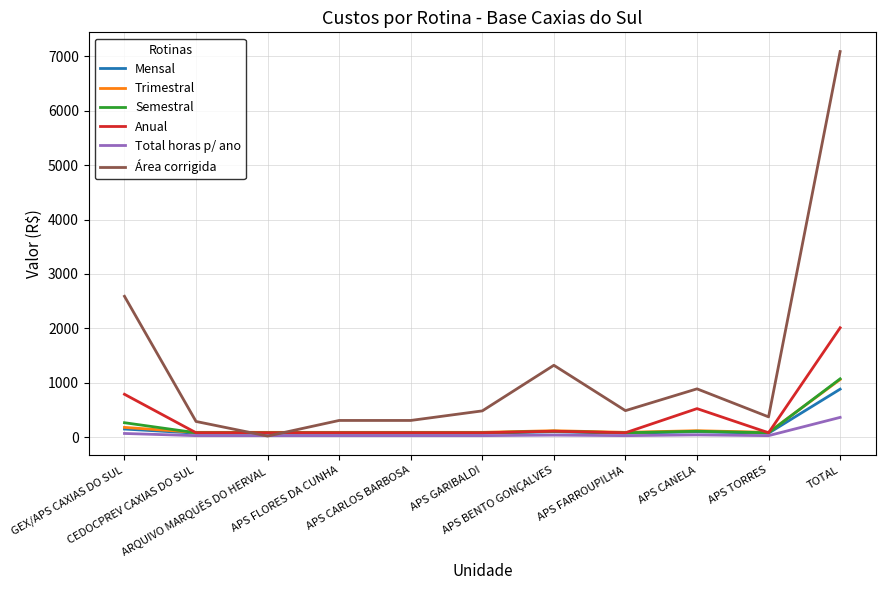

Which series has the widest spread of values?

Área corrigida